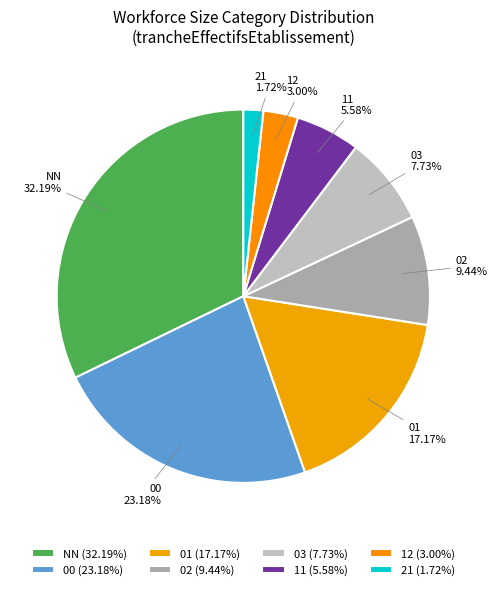

The 11 slice represents 1% of the pie. True or false?

False